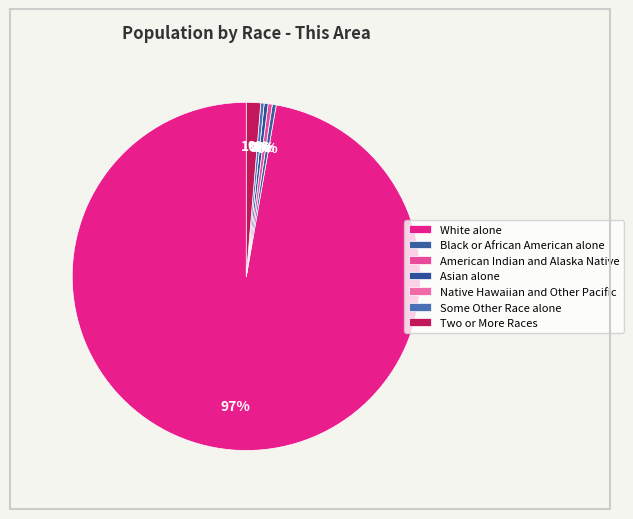

How many slices are in this pie chart?

7